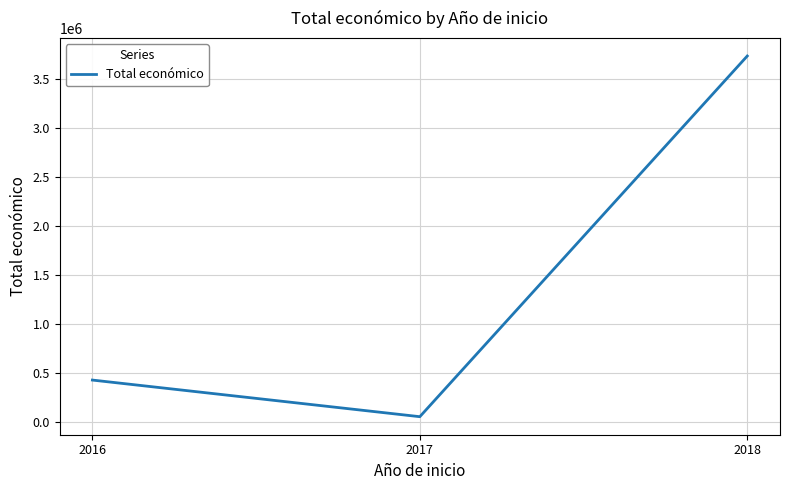

Approximately how many times larger is the value at 2018 compared to 2017?

64.3